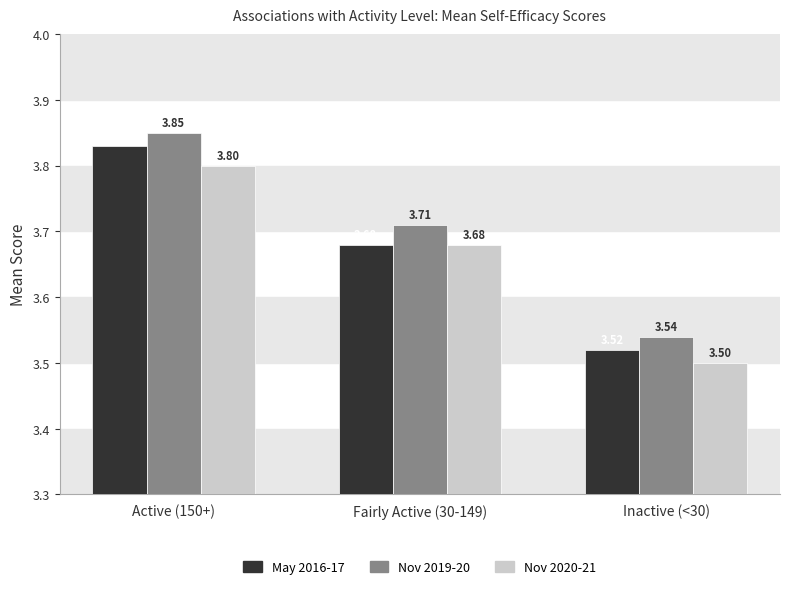

List the series in order of their peak value, lowest first.

Nov 2020-21, May 2016-17, Nov 2019-20